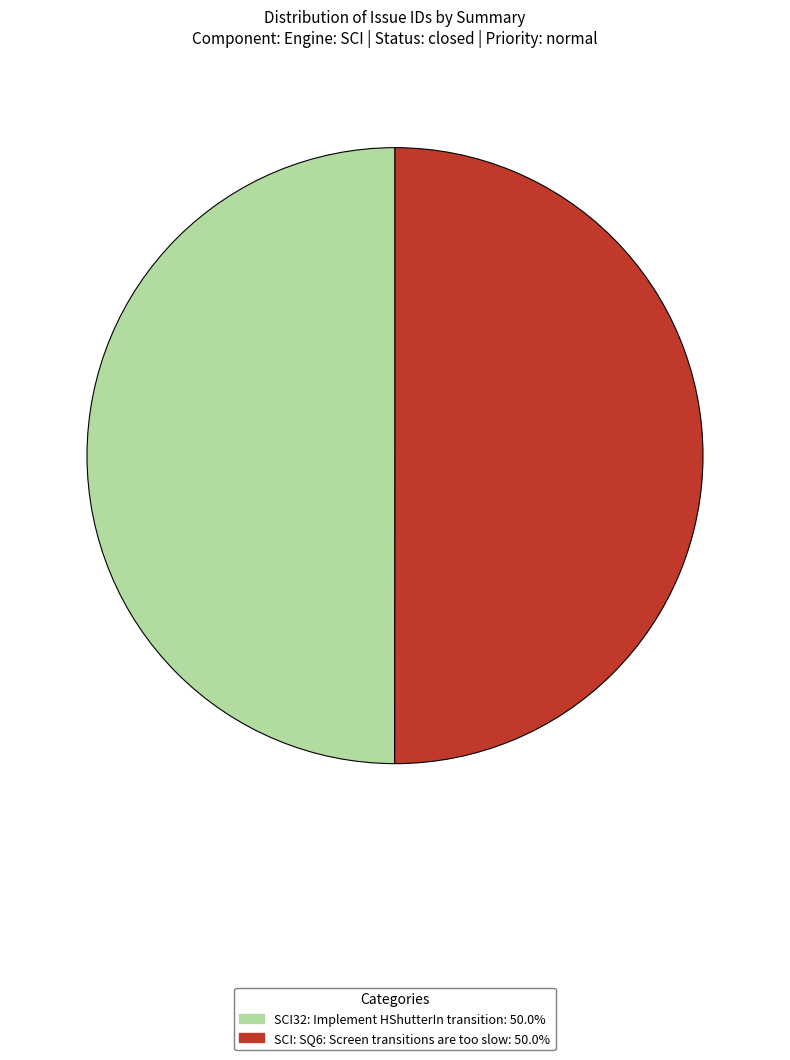

Count the number of slices in the pie.

2